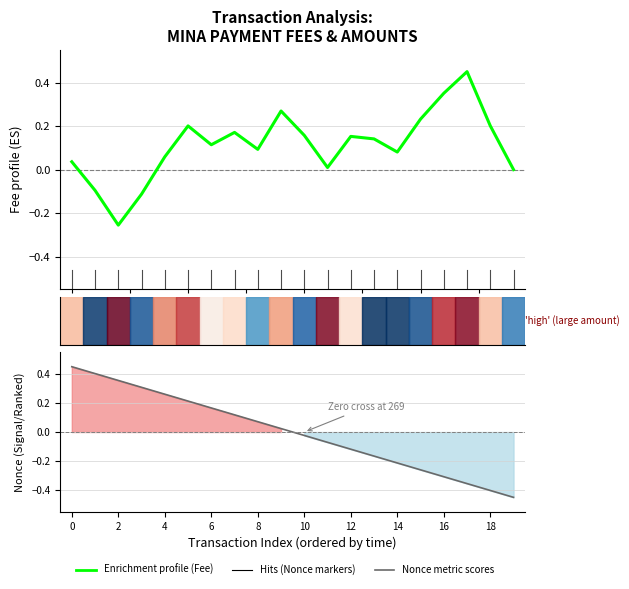

How many positive values does the Nonce metric series have?

10